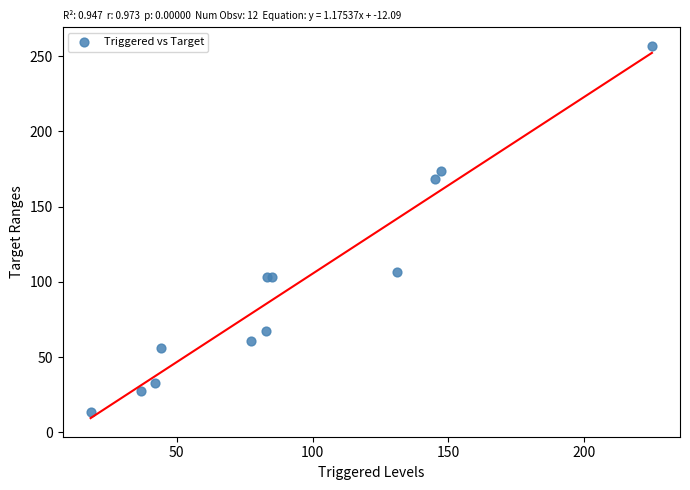

What Y value in the scatter plot is closest to 135?

106.7